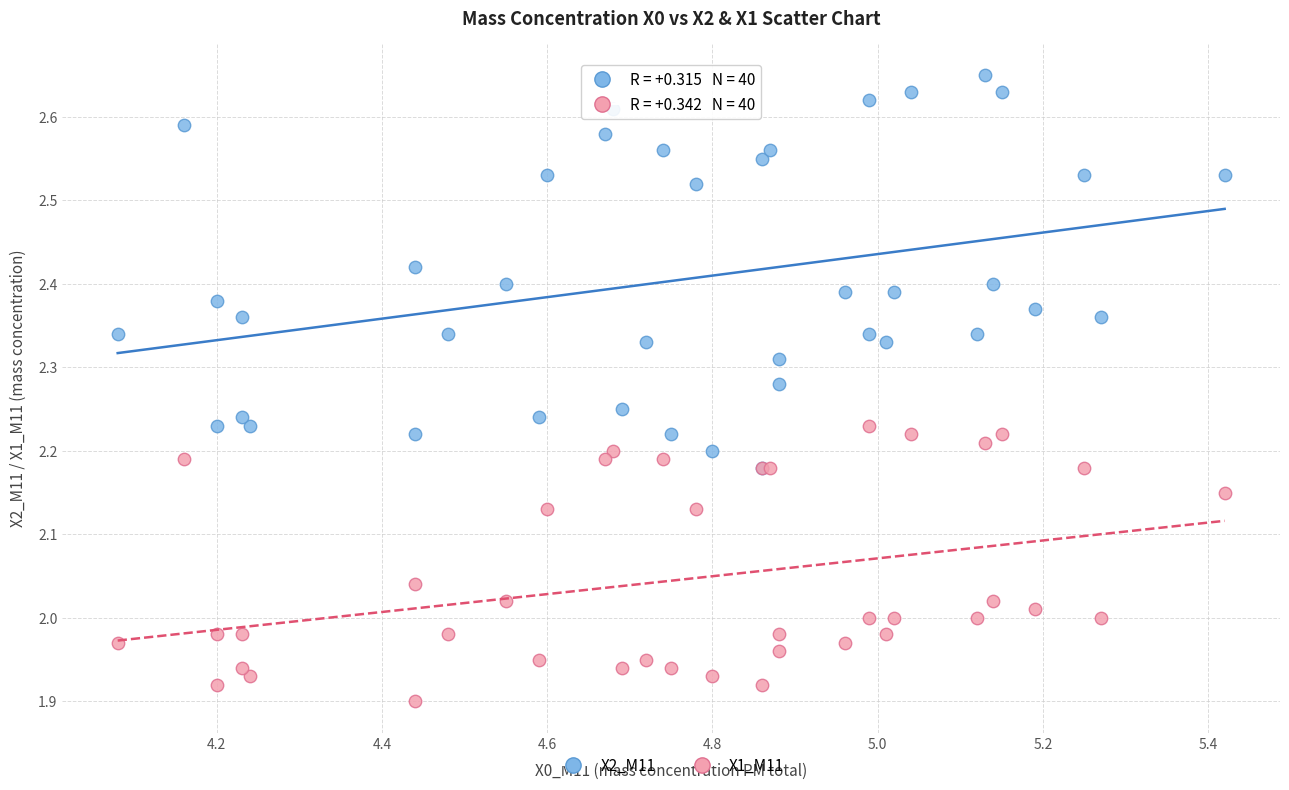

What are all the series names shown in the legend?

X2_M11, X1_M11